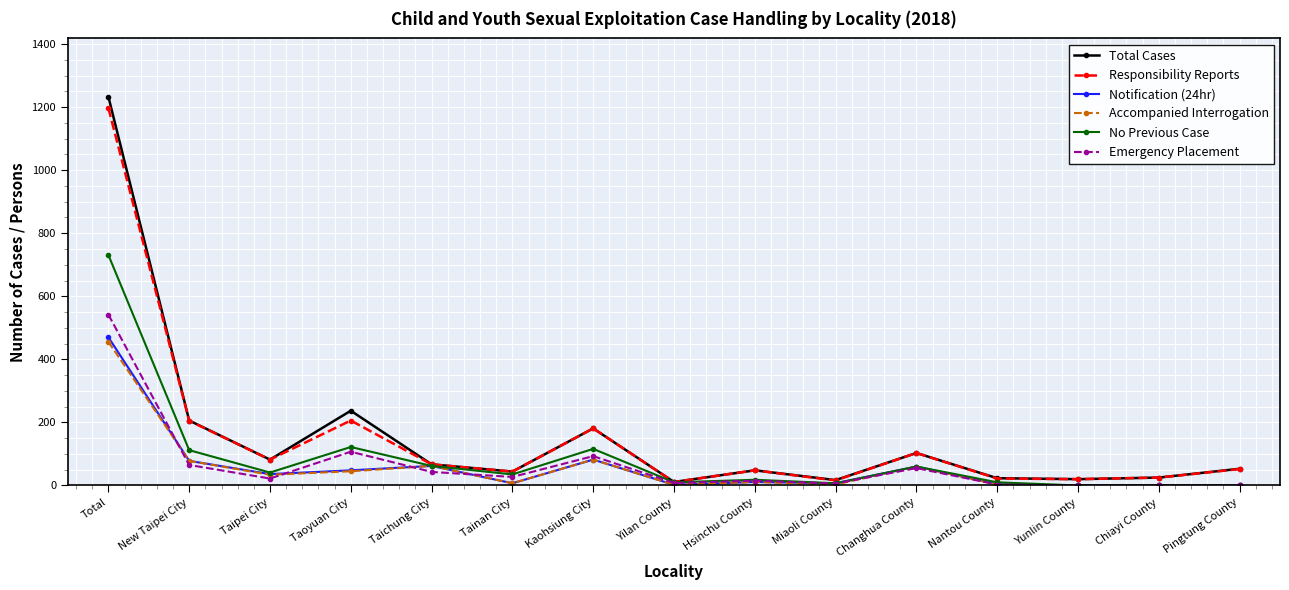

At which category is the sum across all series the highest?

Total